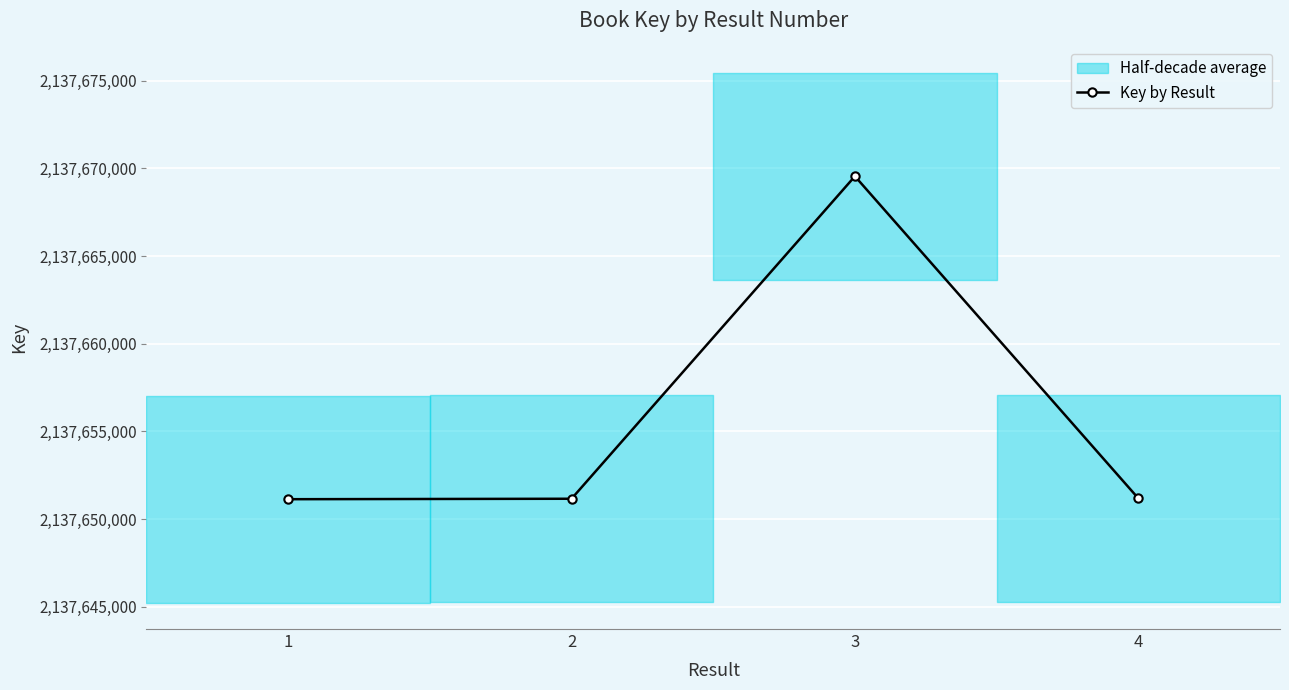

What is the average value?

2137655761